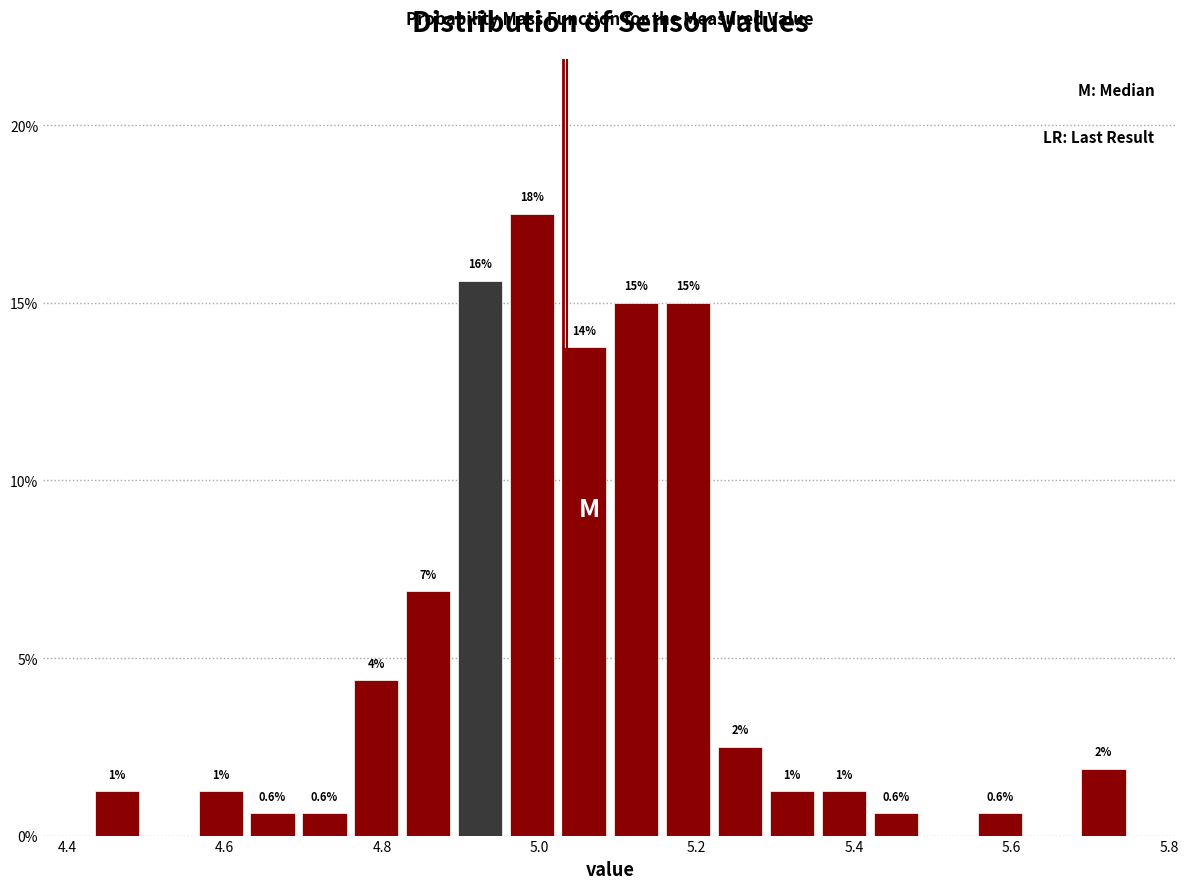

Read against the x-axis, roughly where is the centre of the tallest bar?

5.00